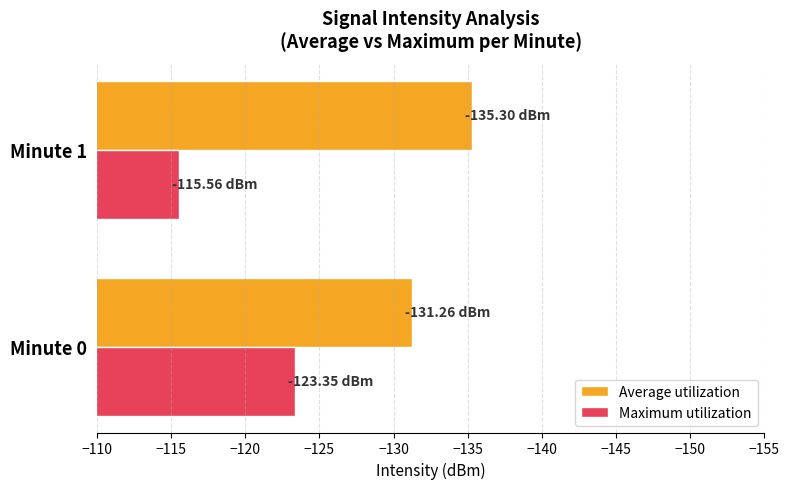

Which series has the largest total across all categories?

Maximum utilization